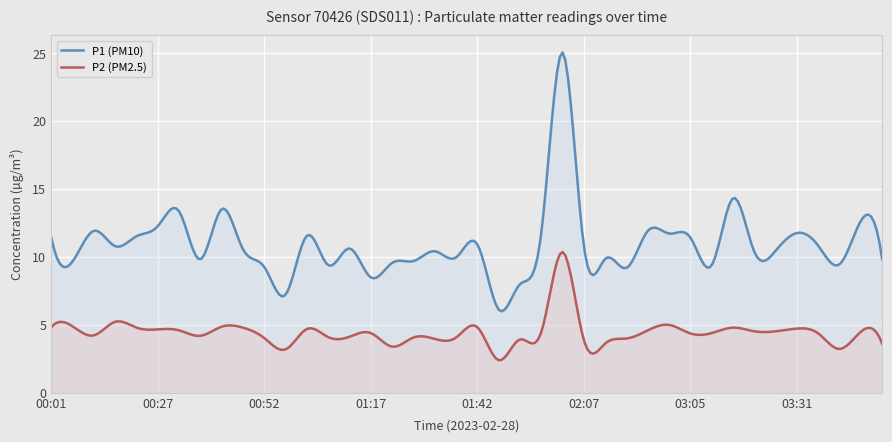

Rank the series by their maximum value, from lowest to highest.

P2 (PM2.5), P1 (PM10)